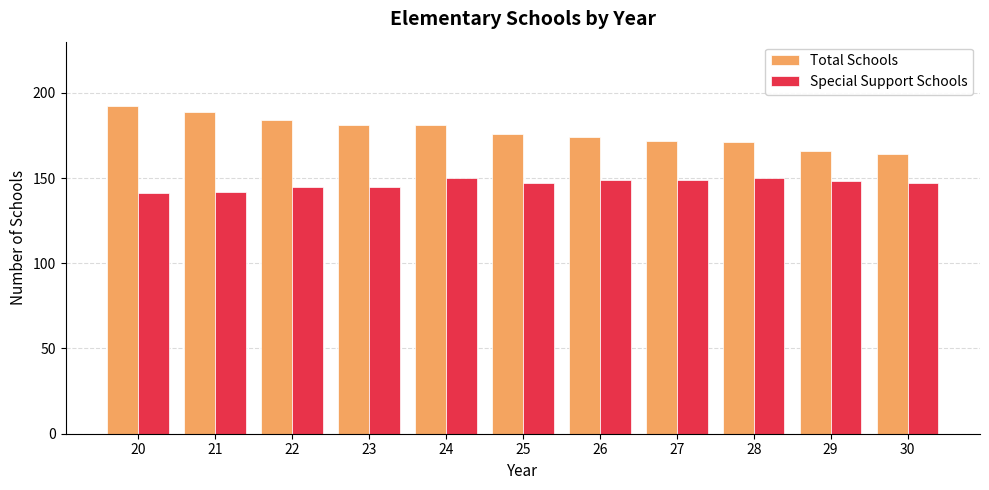

Reading right to left, transcribe all the data shown in this chart.

Total Schools: 30=164	29=166	28=171	27=172	26=174	25=176	24=181	23=181	22=184	21=189	20=192
Special Support Schools: 30=147	29=148	28=150	27=149	26=149	25=147	24=150	23=145	22=145	21=142	20=141